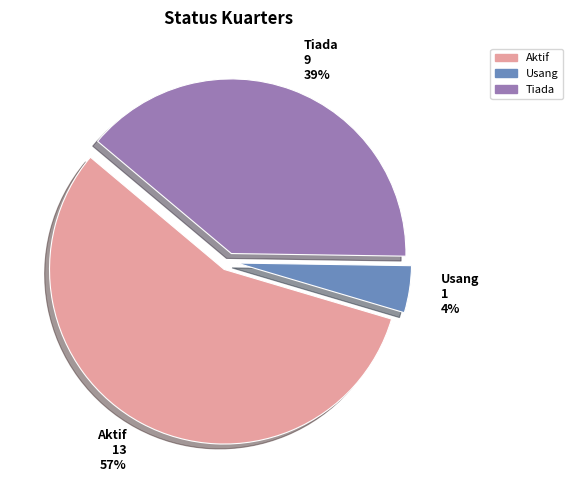

What is the smallest slice in the pie chart?

Usang 1 4%